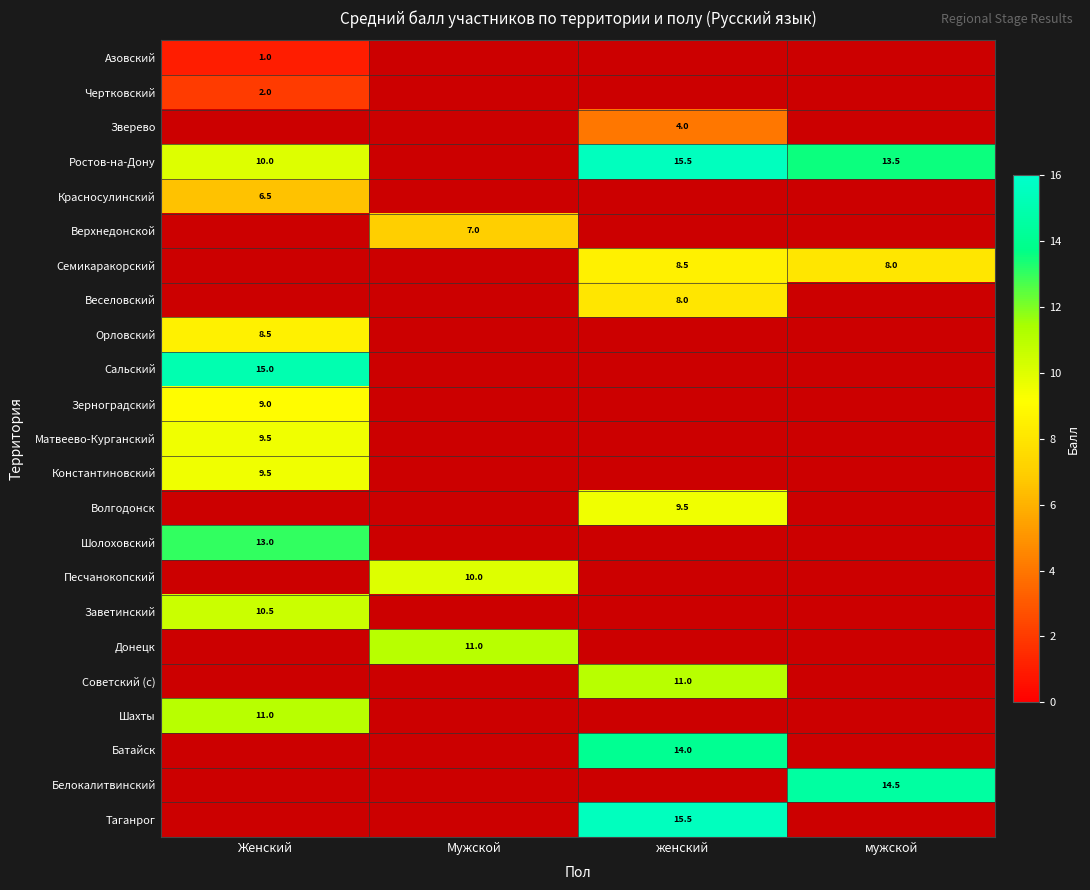

At which category does the chart reach its peak across all series?

женский